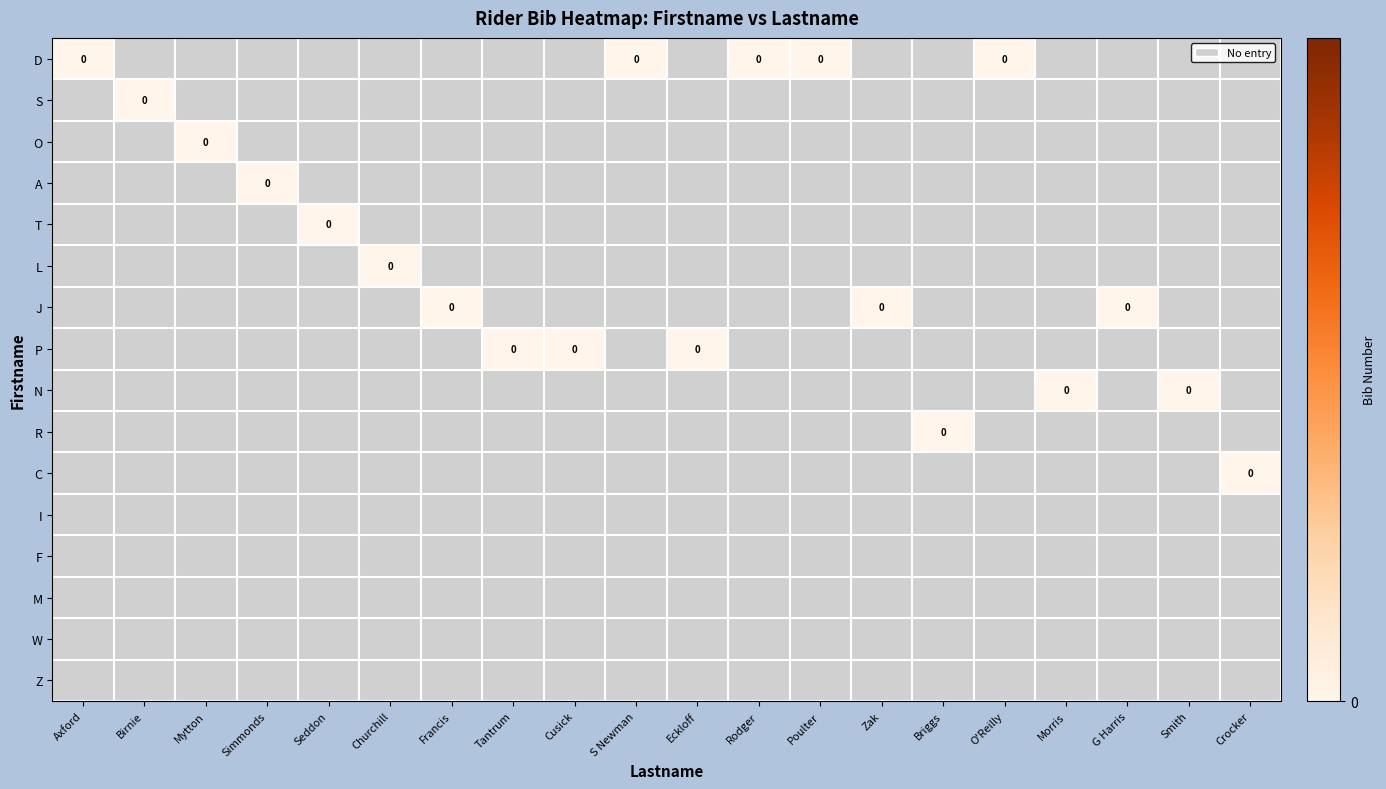

The O series shows -1 at G Harris. True or false?

False